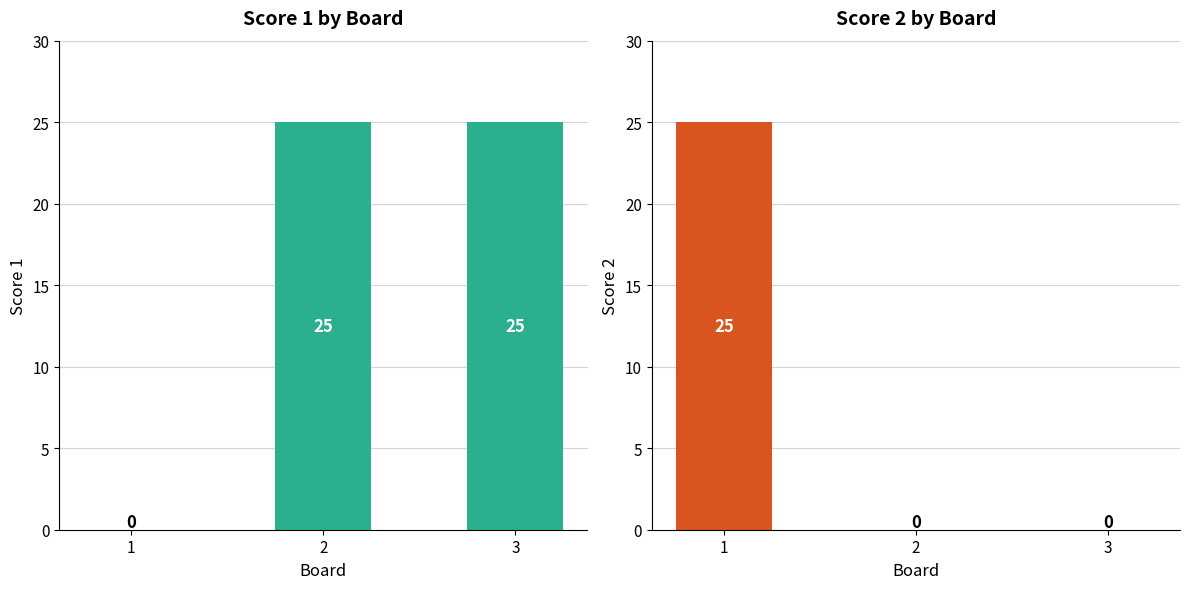

How many values in the Score 1 series are below 25?

1